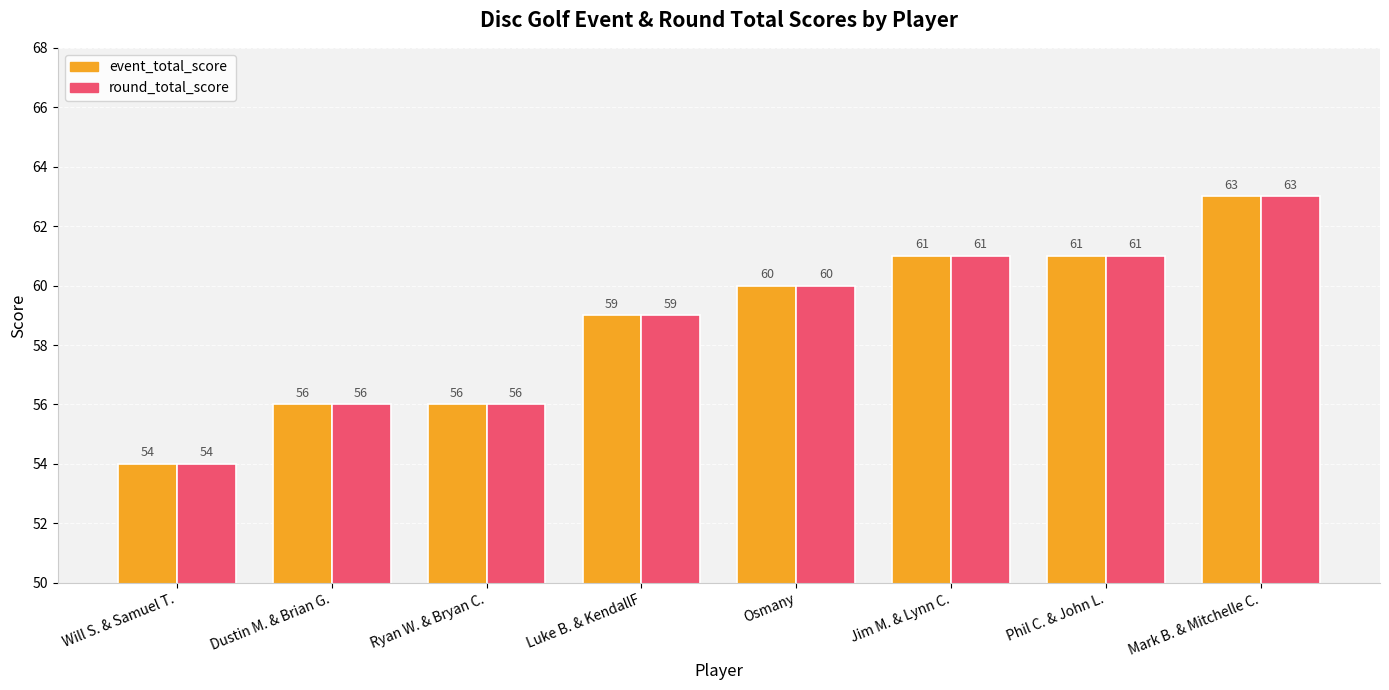

What is the sum of all round_total_score values?

470